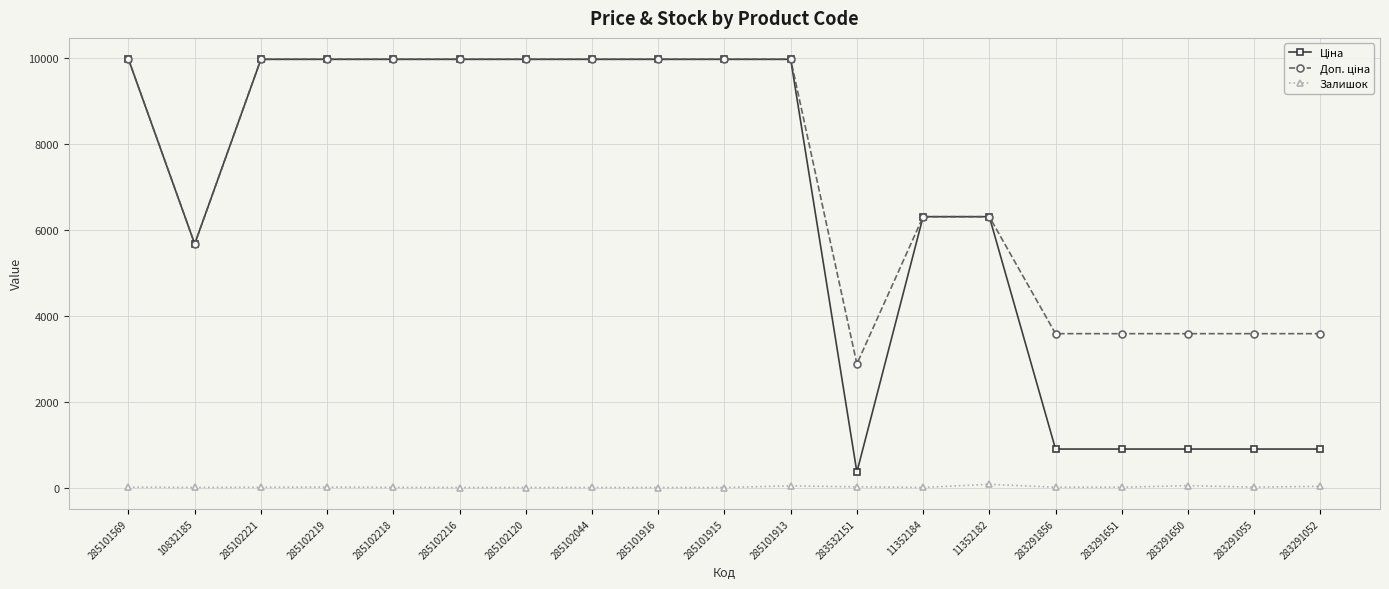

What is the greatest value displayed?

9975.0